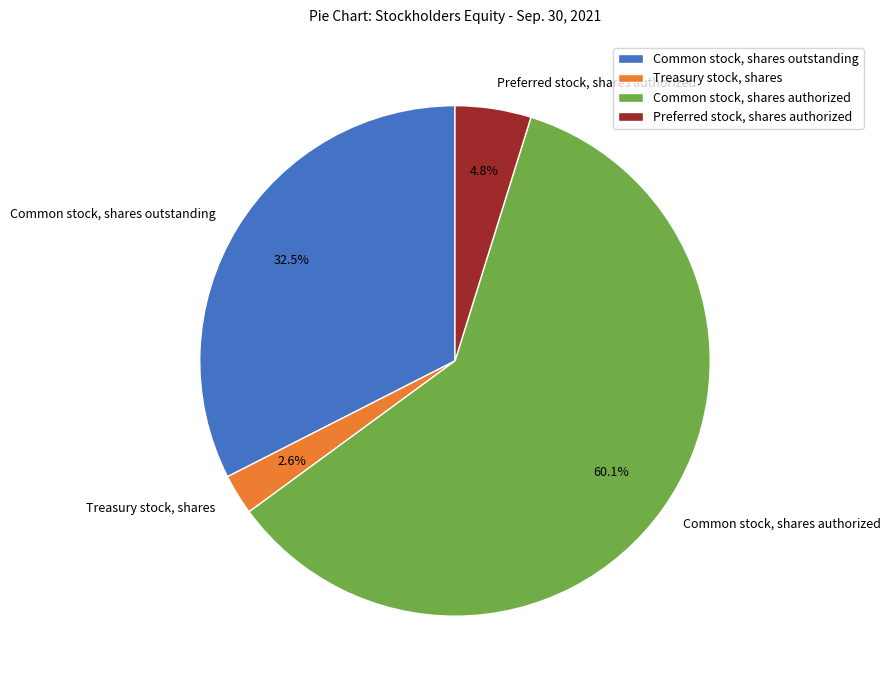

Is it true that Common stock, shares authorized is 60% of the pie?

True